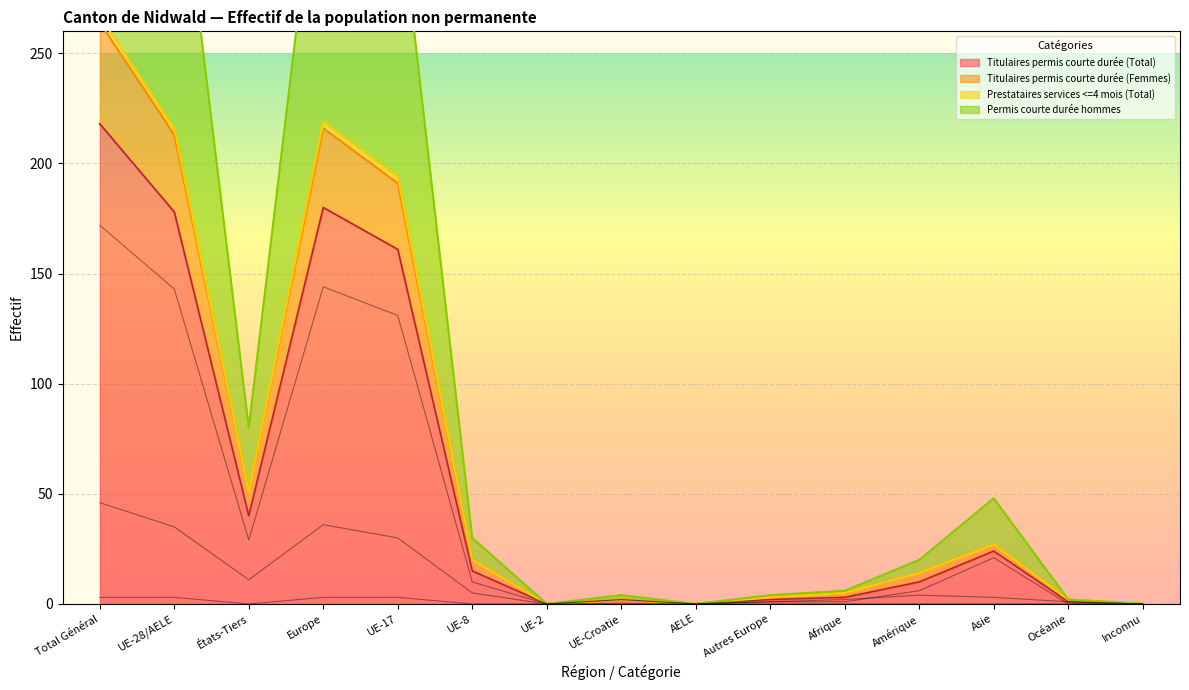

True or false: Population totale and Permis courte durée hommes intersect in this chart.

False